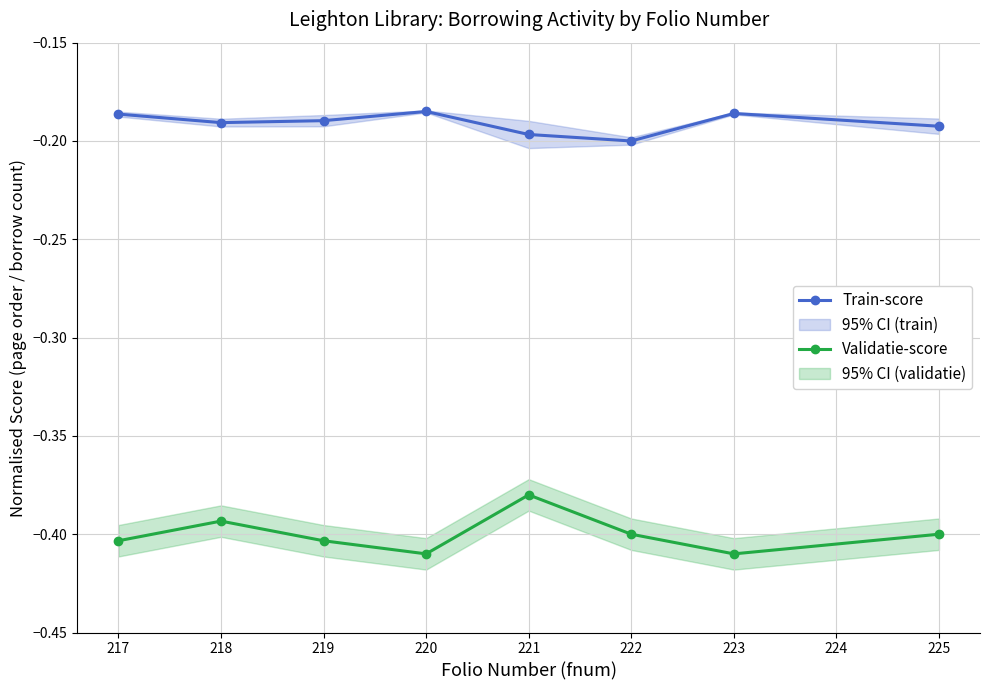

Where is Validatie-score nearest to the value 0?

221